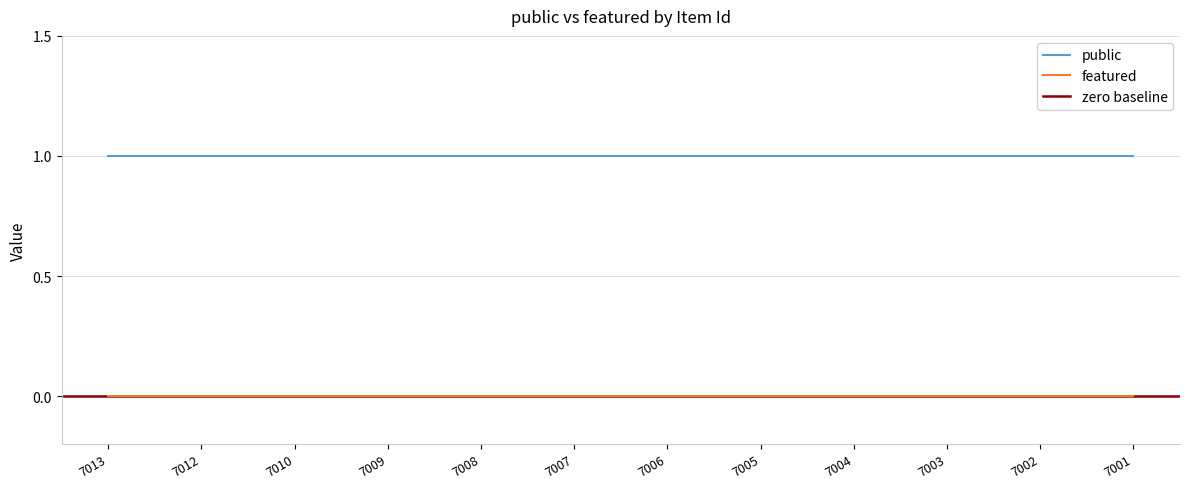

Rank the categories by featured value from lowest to highest.

7013, 7012, 7010, 7009, 7008, 7007, 7006, 7005, 7004, 7003, 7002, 7001